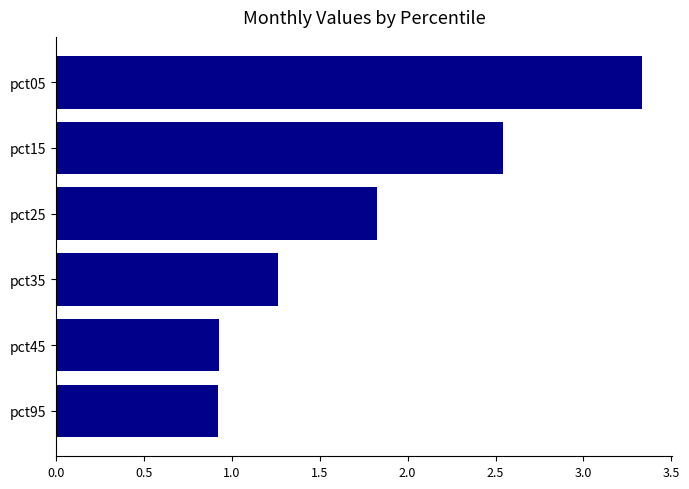

What is the difference between the maximum and minimum values?

2.4